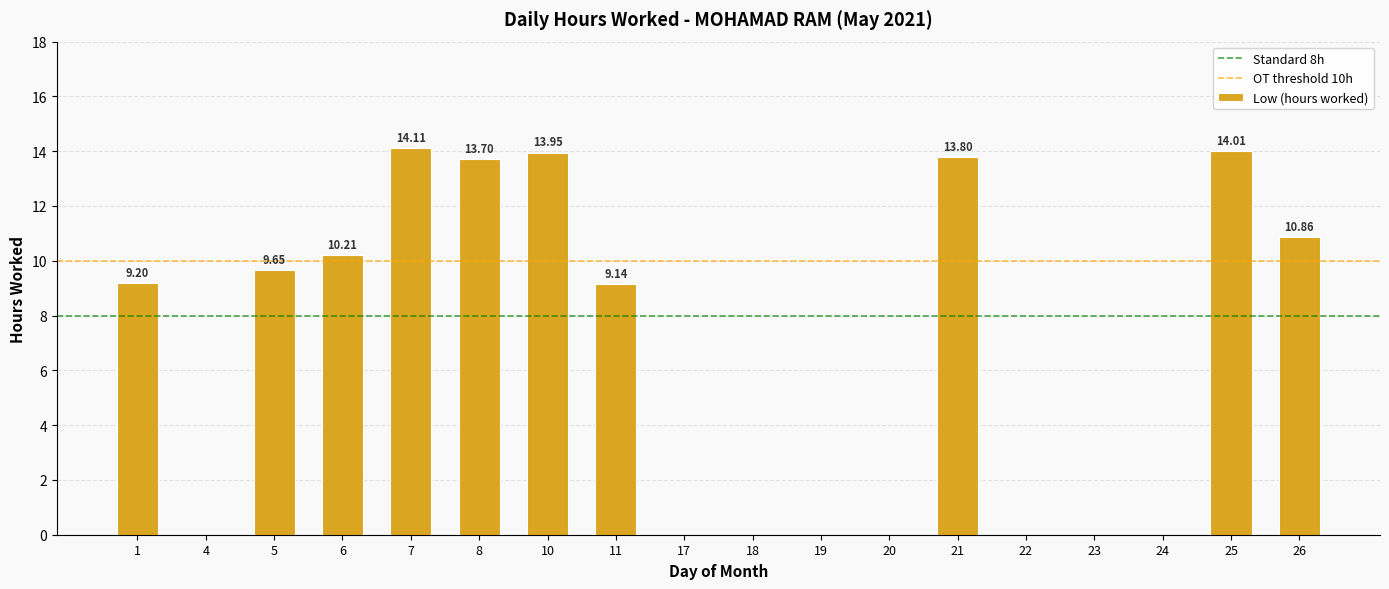

What is the sum of the values at 7 and 17?

14.1